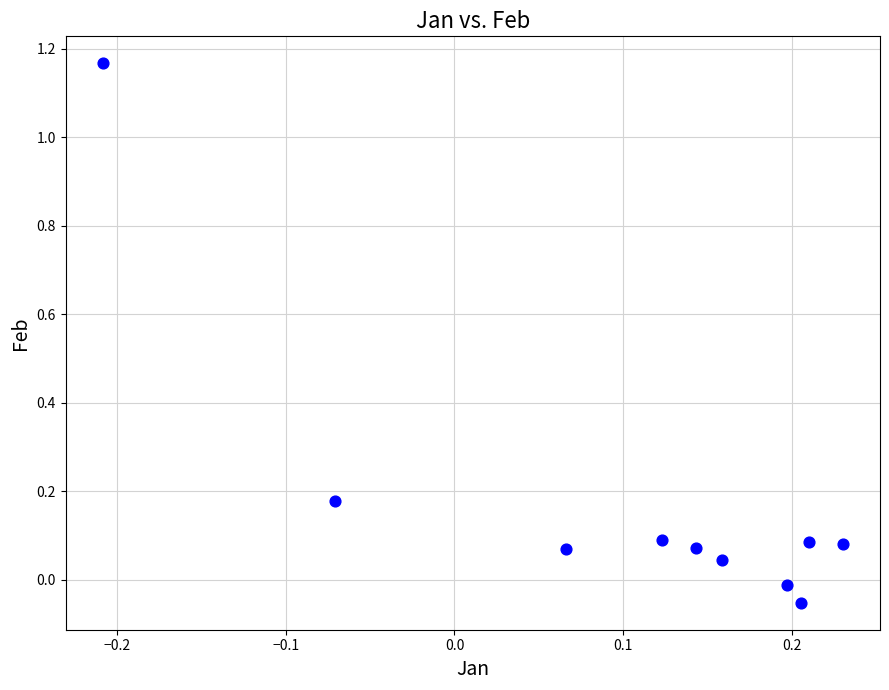

What is the range of X values (max minus min)?

0.4